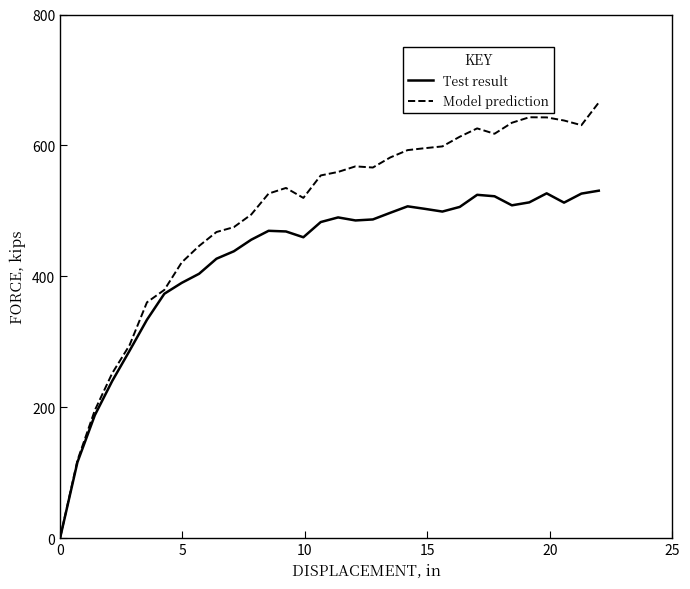

Is this an area chart (filled region under the line)?

No